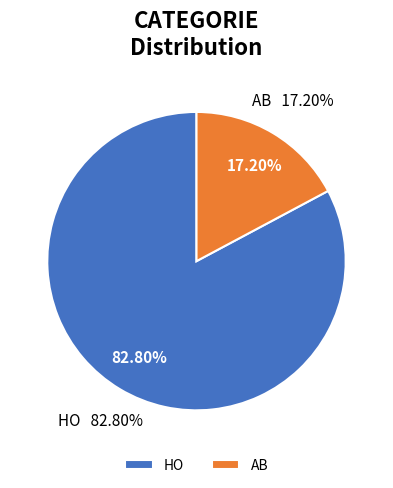

To the nearest percent, what is the combined percentage of HO and AB?

100%